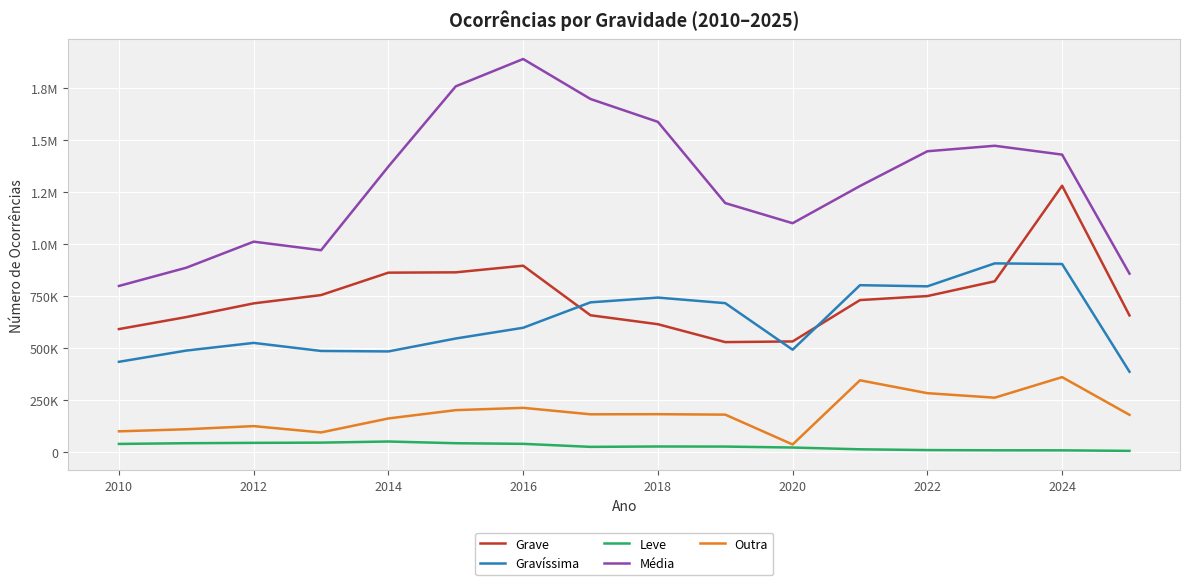

What are all the series names shown in the legend?

Grave, Gravíssima, Leve, Média, Outra